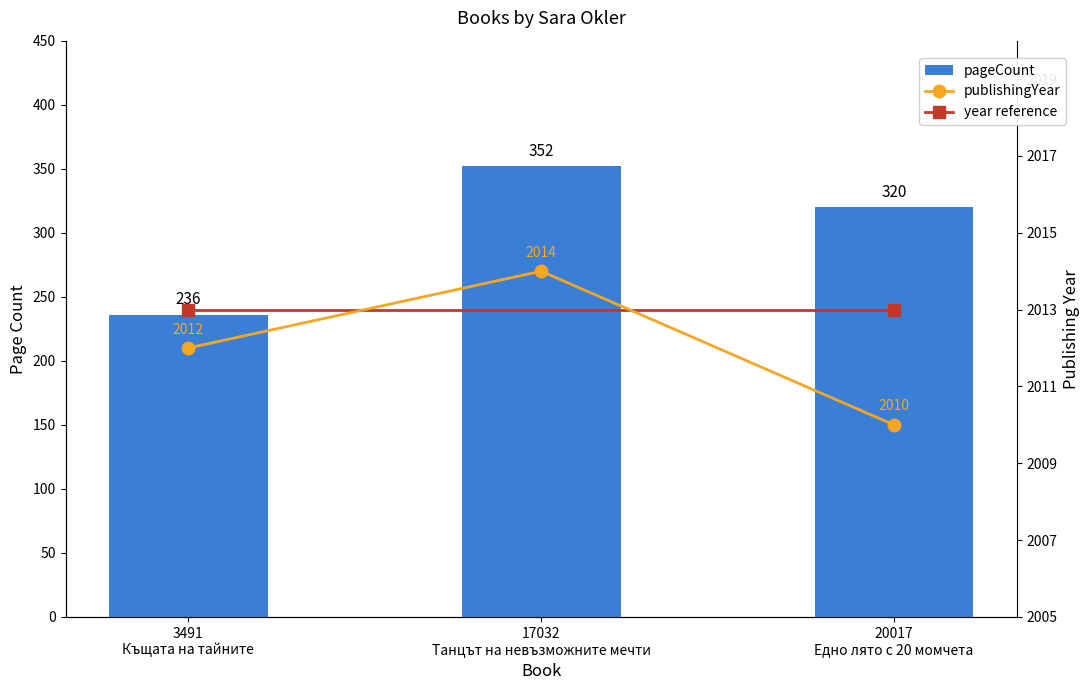

Are the bars grouped side by side (vs. stacked)?

Yes